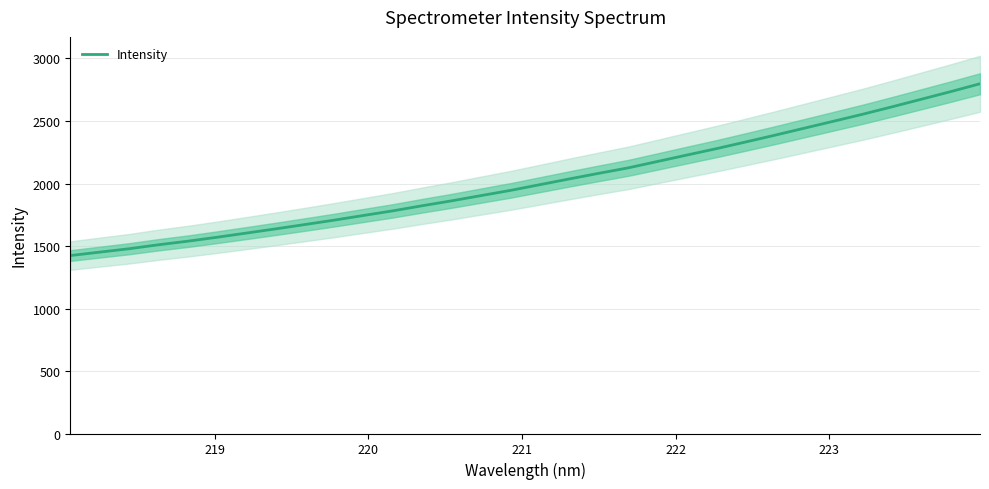

How many values are below 1991?

16